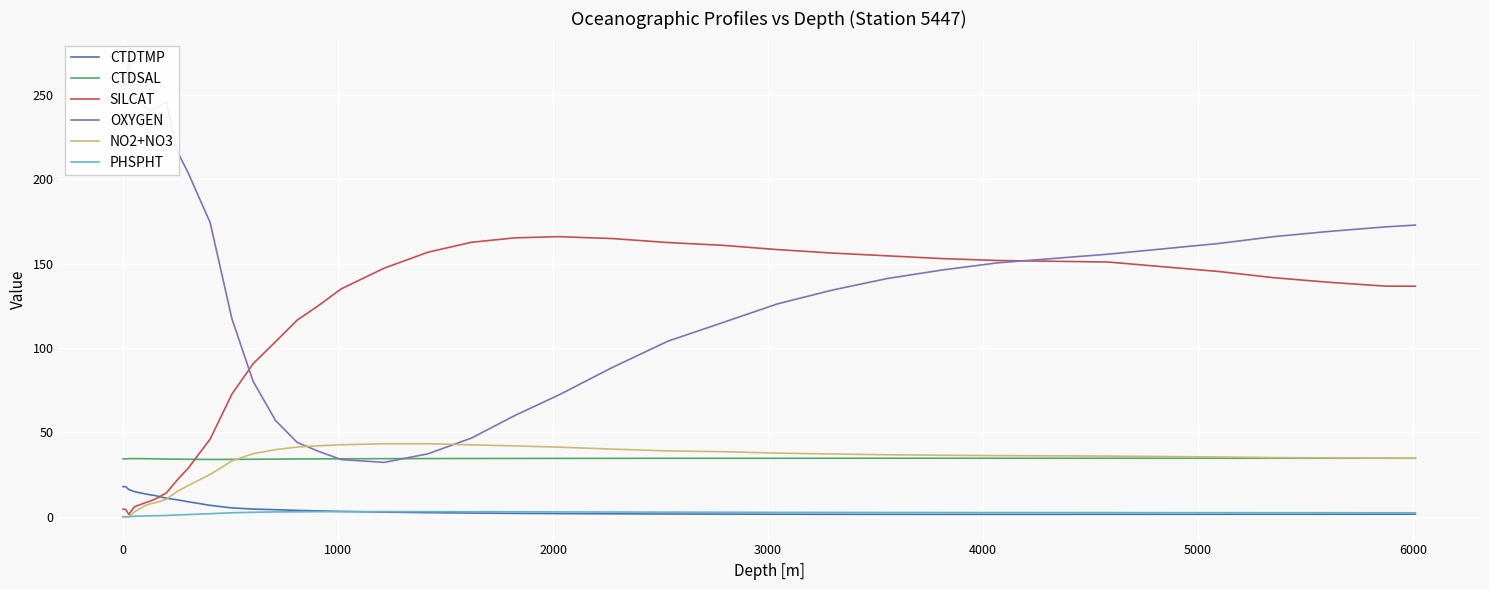

Count the number of categories in the chart.

36